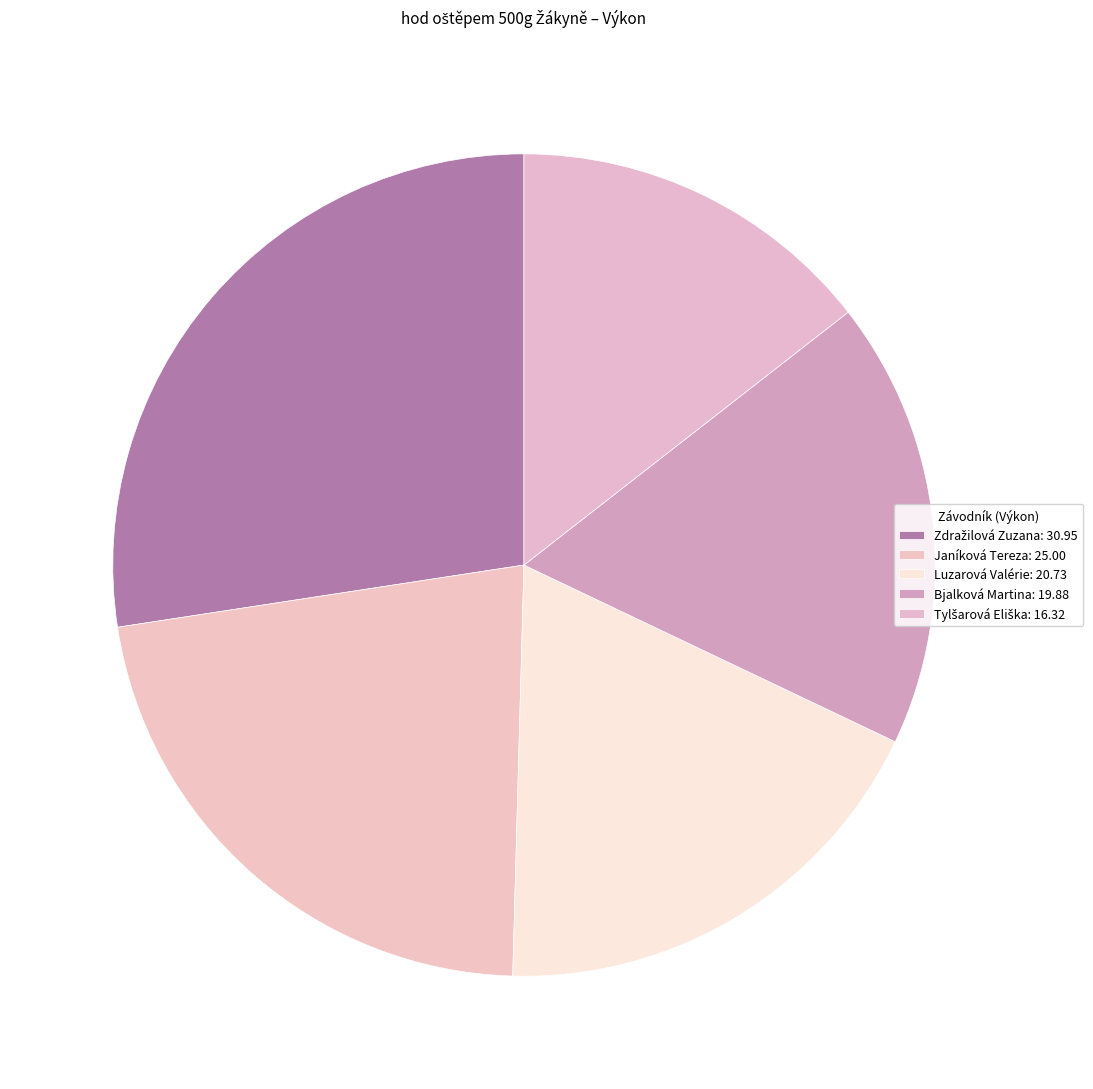

What is the change in value from Janíková Tereza to Tylšarová Eliška?

-8.7